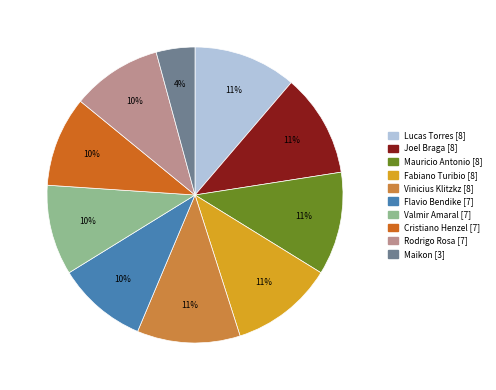

Which has a higher value, Mauricio Antonio or Valmir Amaral?

Mauricio Antonio